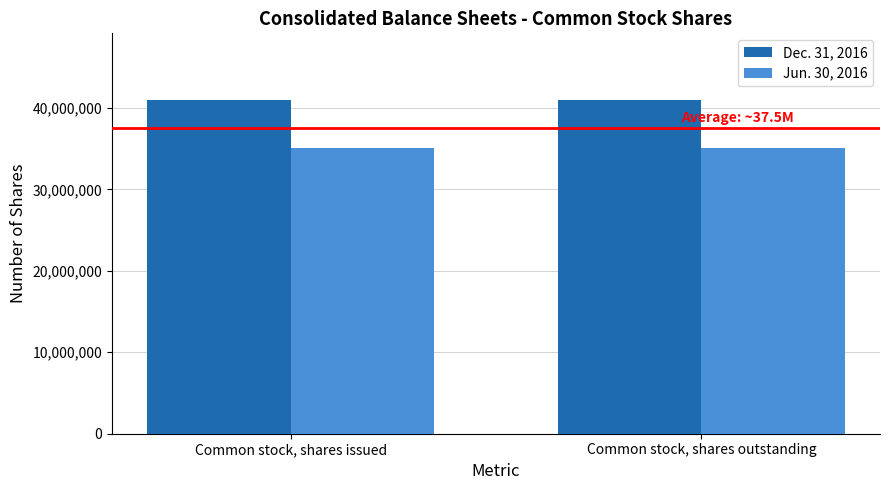

What is the difference between the highest and lowest values at Common stock, shares issued?

5841534